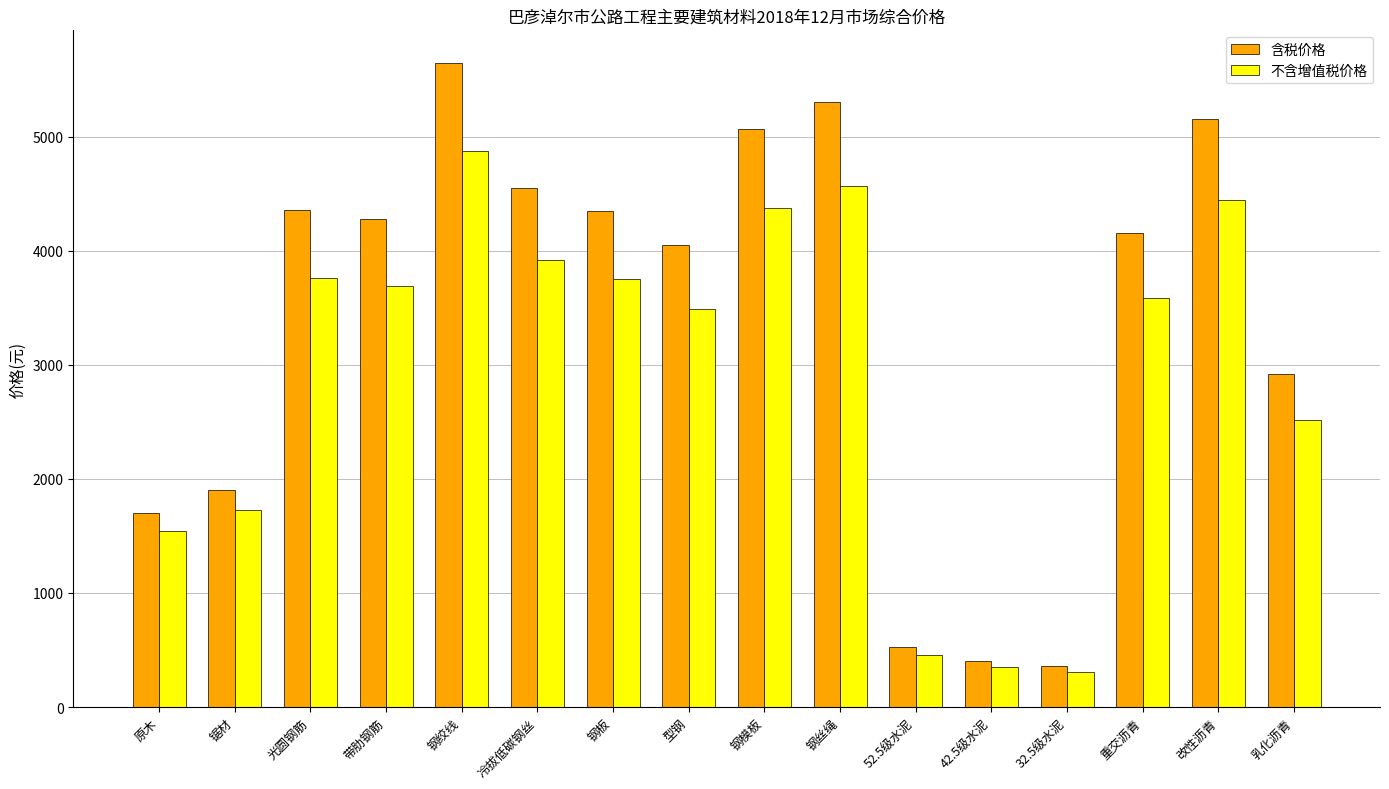

How many data points does each series have?

16